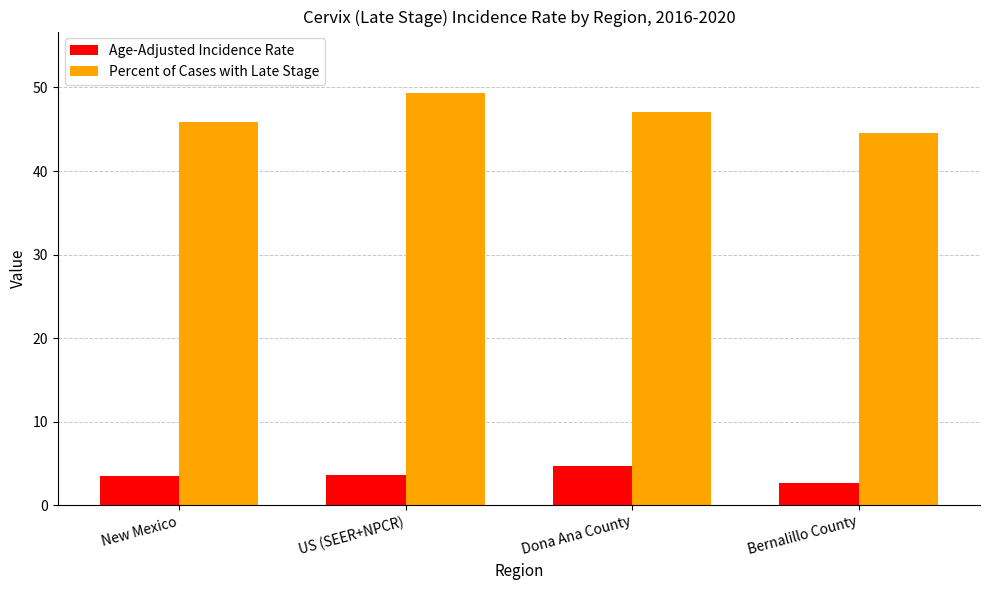

How many values in the Percent of Cases with Late Stage series exceed 47?

2